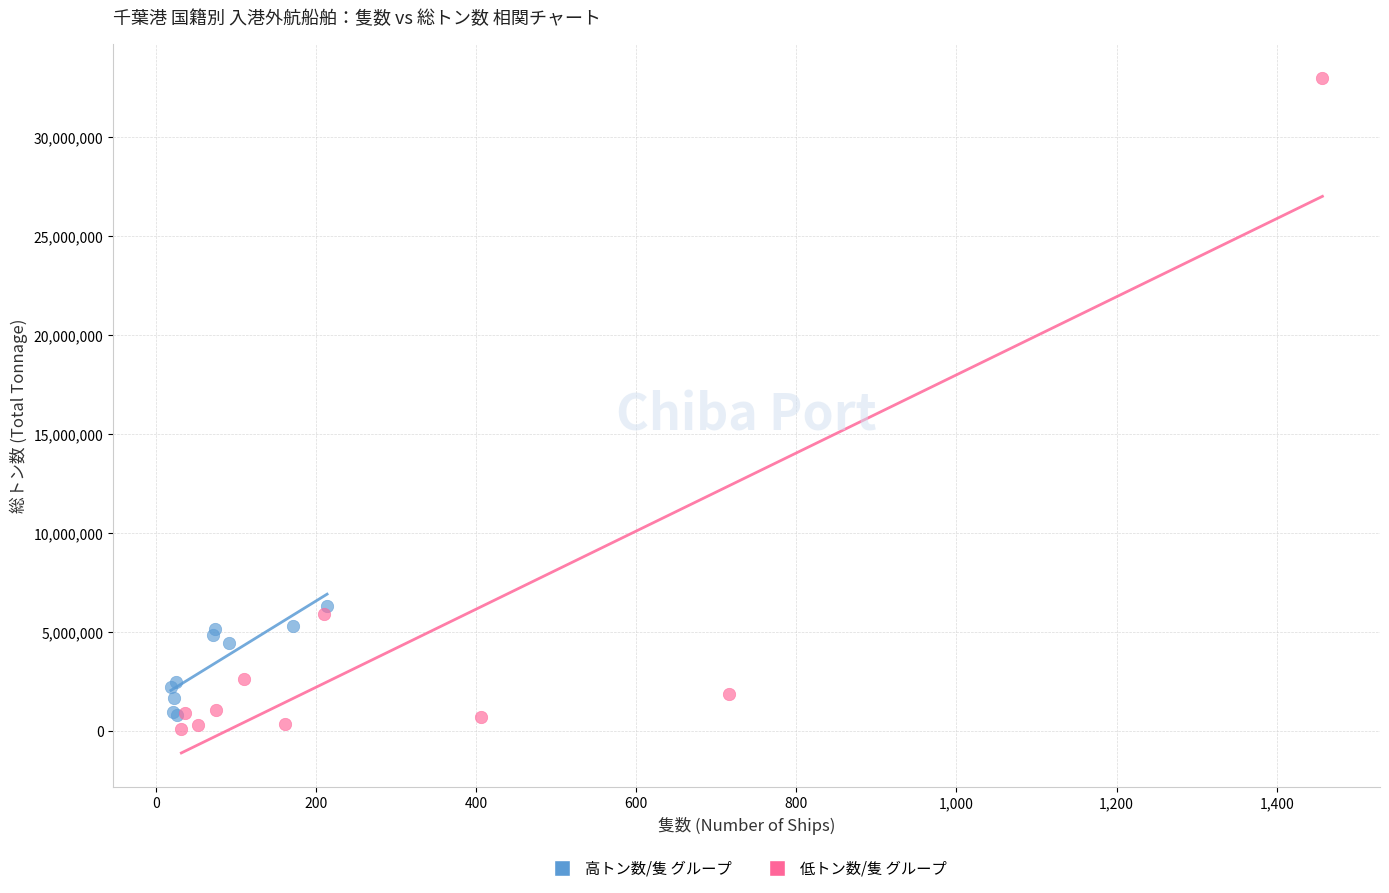

Which series contains the lowest Y value?

低トン数/隻 グループ